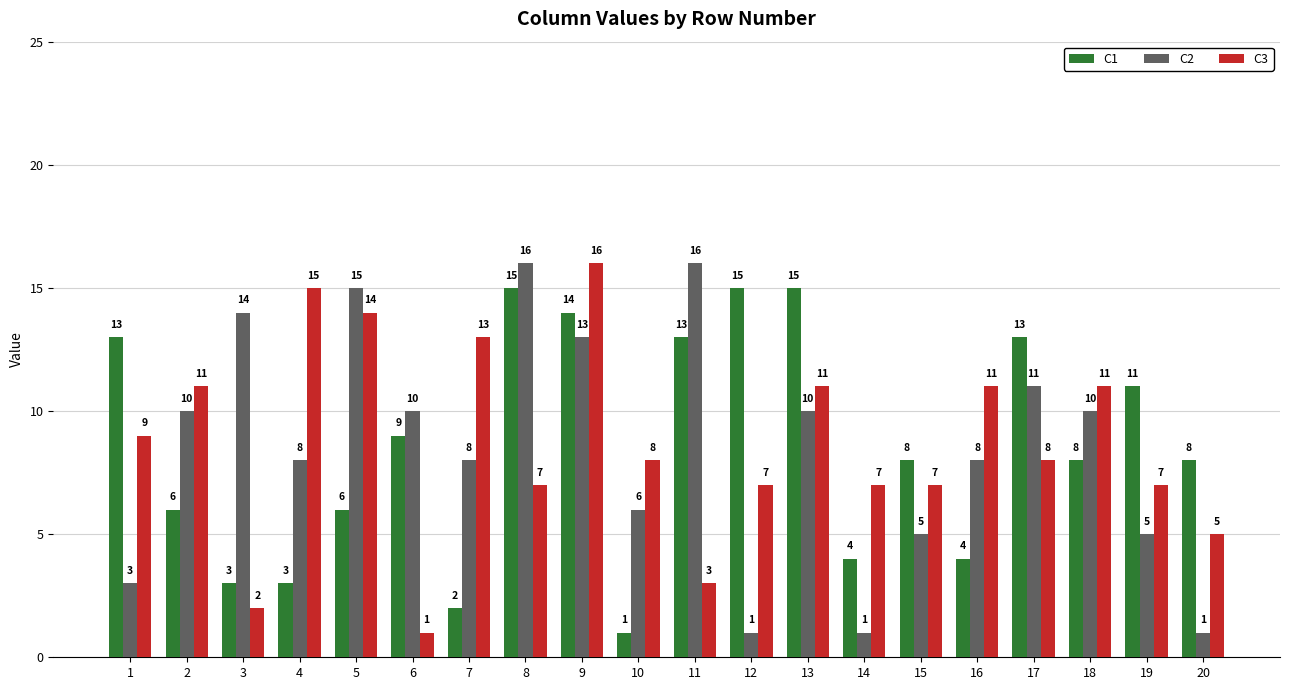

How many distinct data groups are displayed?

3